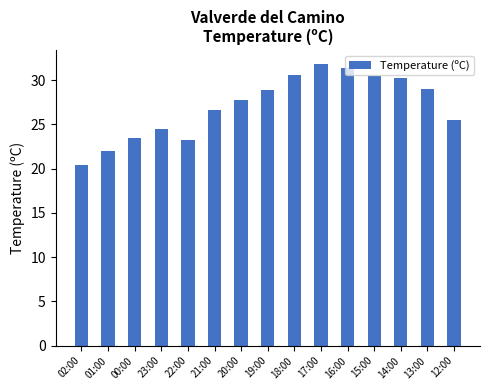

What is the sum of the values at 12:00 and 19:00?

54.4